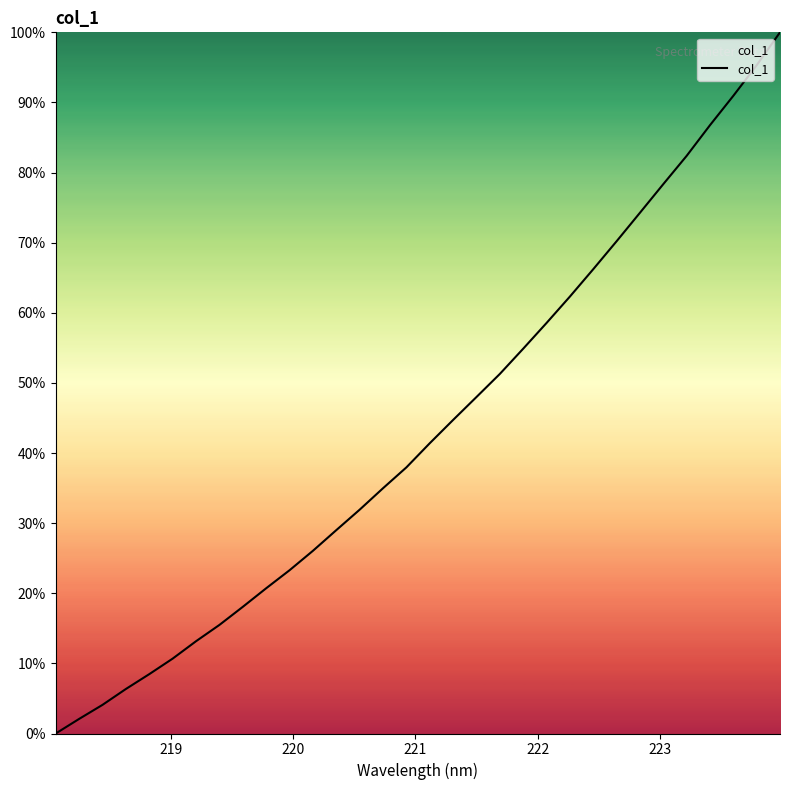

What is the difference between the maximum and minimum values?

100.0